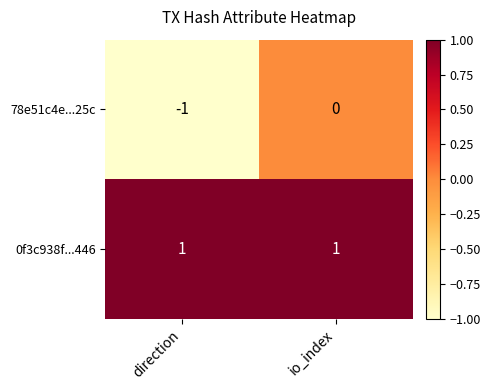

Rank the series at direction from highest to lowest value.

0f3c938f...446, 78e51c4e...25c